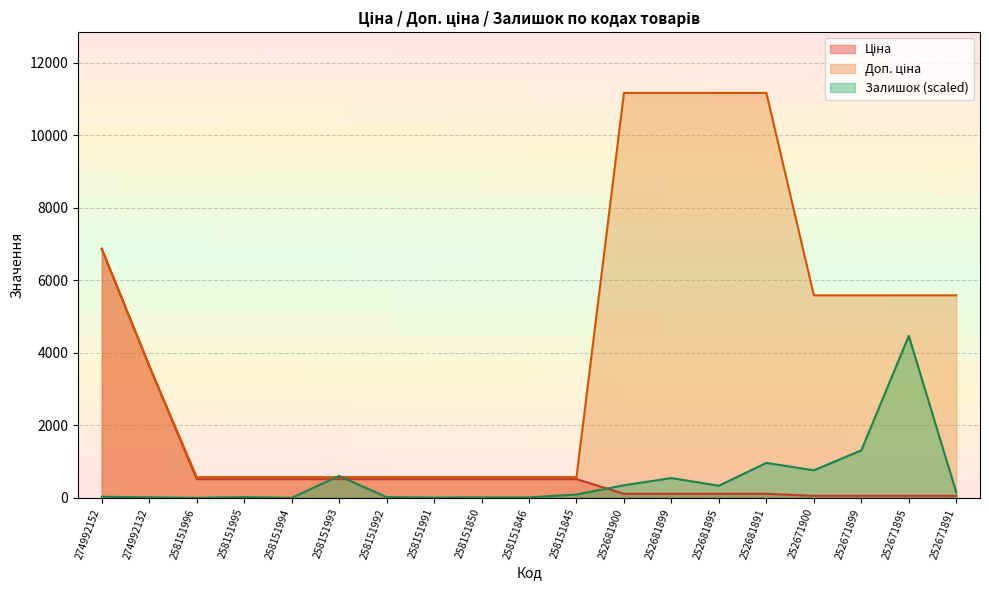

True or false: Залишок has a value of 457.7 at 252681895.

False